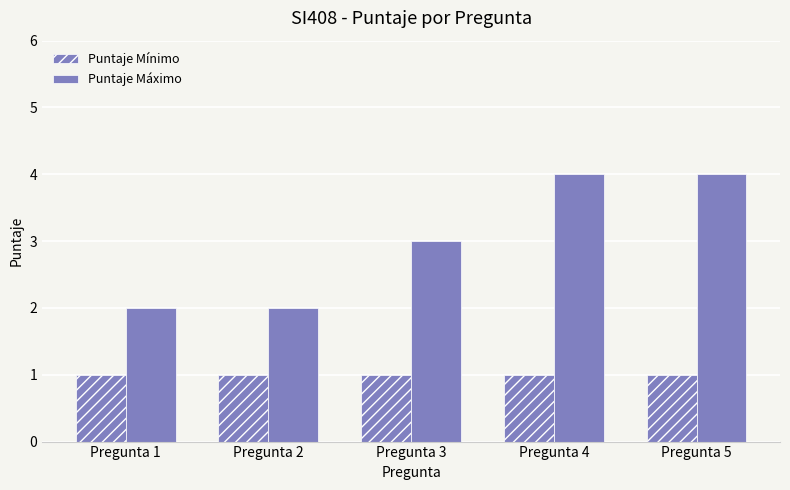

Where is Puntaje Máximo nearest to the value 3?

Pregunta 3